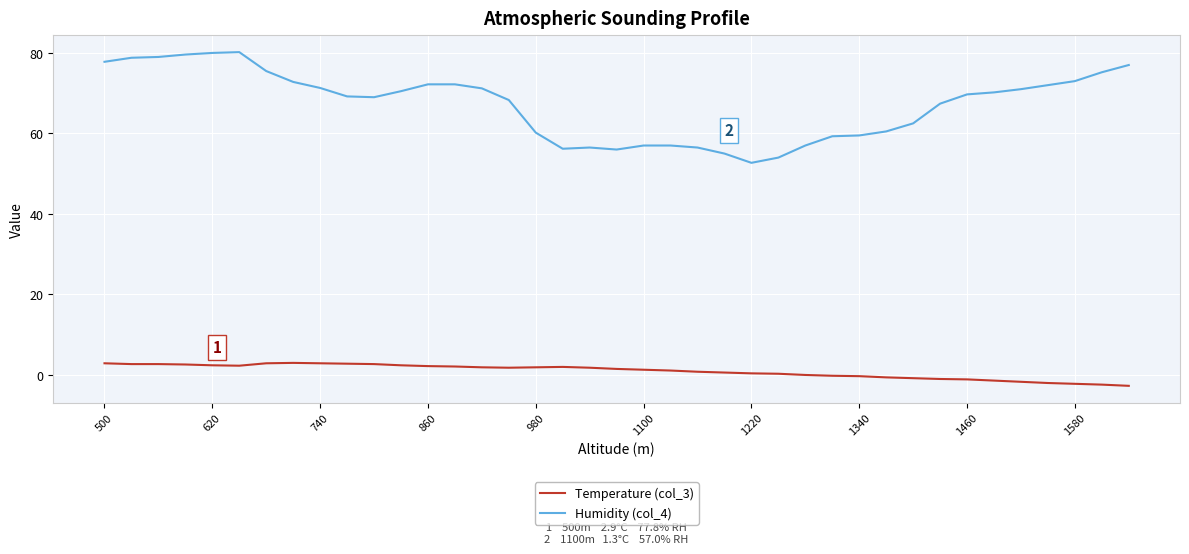

True or false: Humidity (col_4) and Temperature (col_3) intersect in this chart.

False